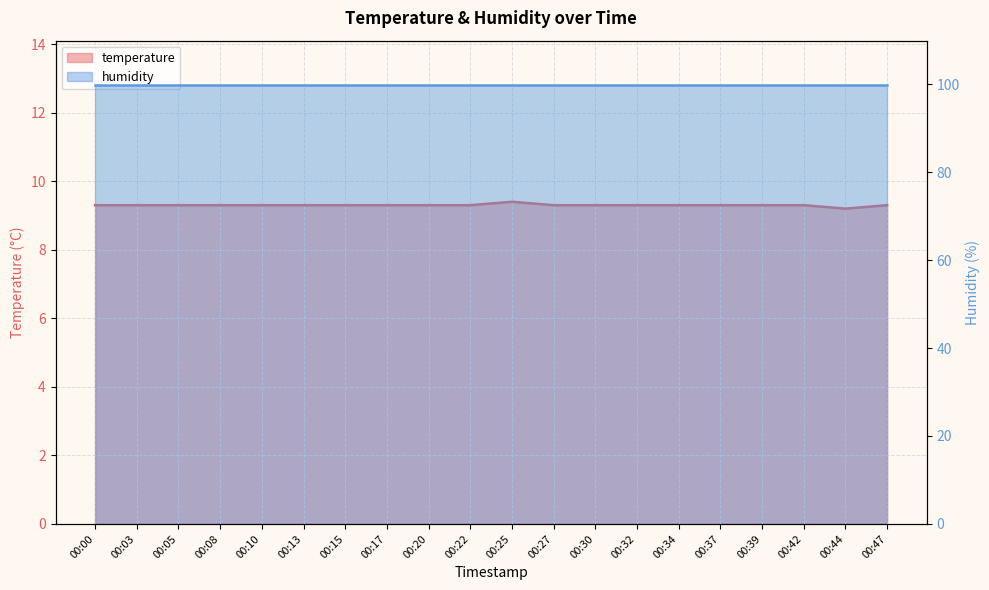

At which category does the chart reach its minimum across all series?

00:44